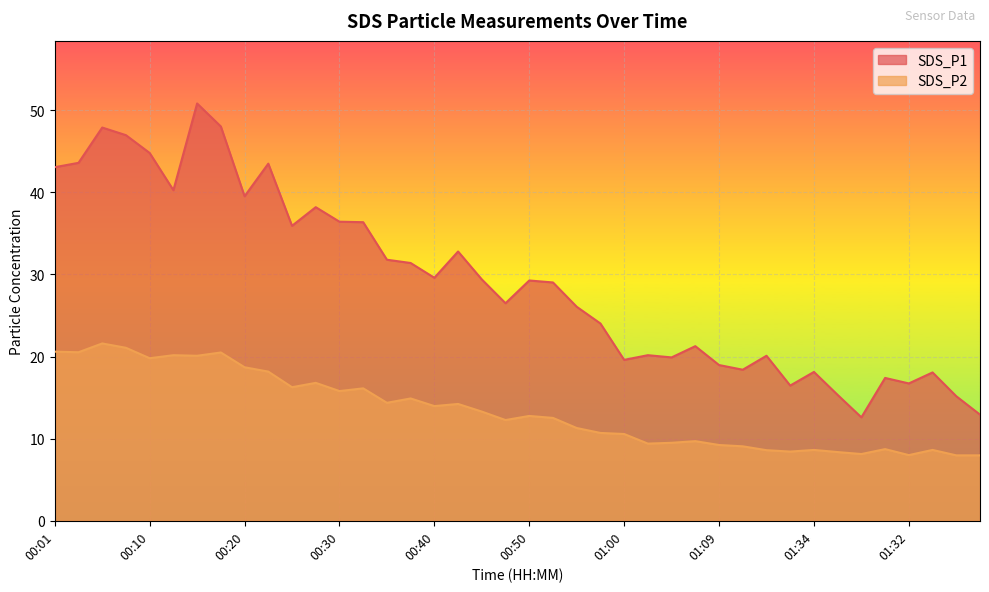

At which label does SDS_P2 reach its peak?

00:06